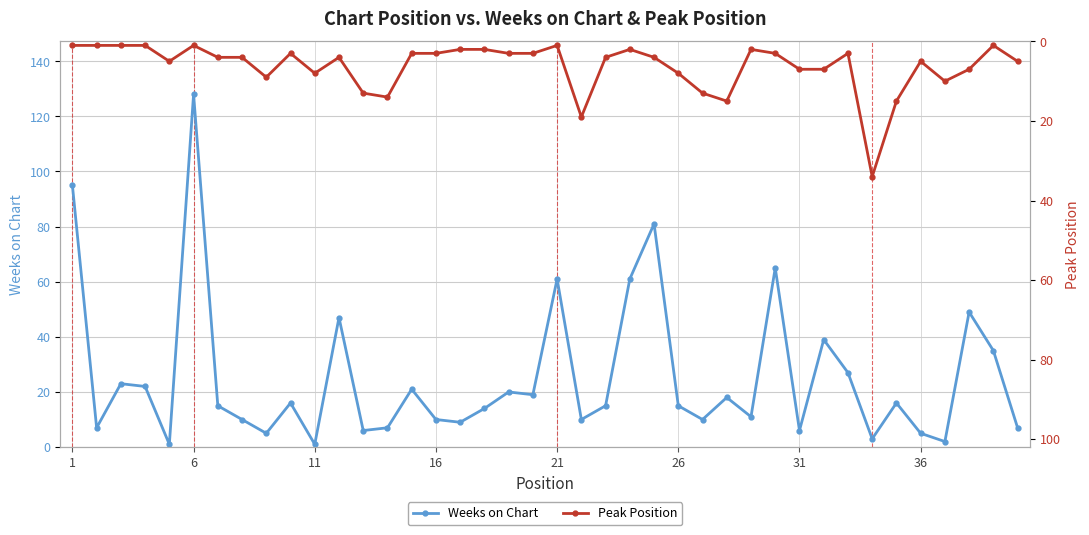

Is it true that Weeks on Chart equals 18 at 38?

False